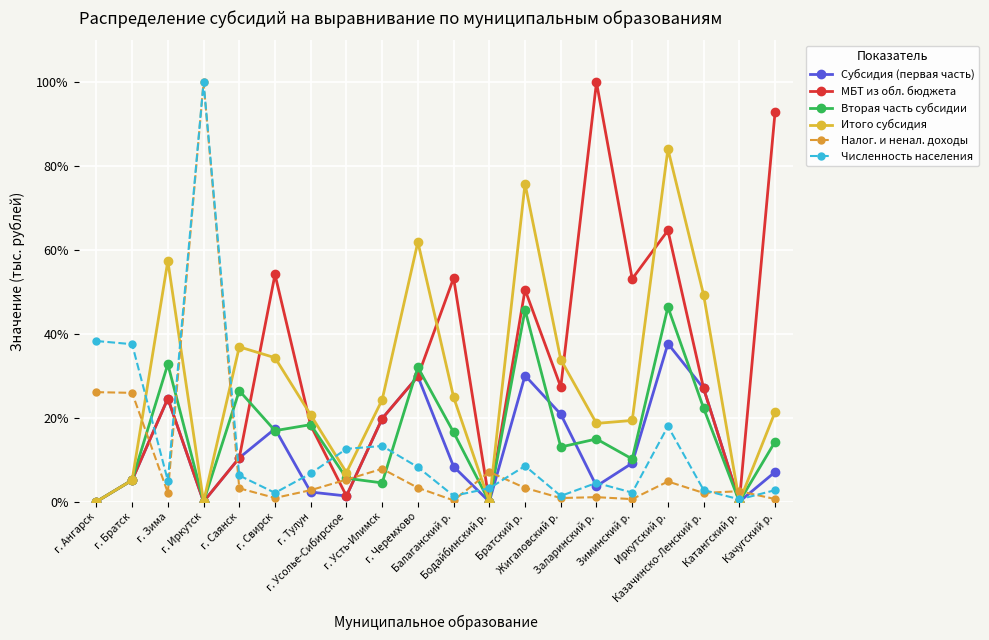

Which series changed the most between Бодайбинский р. and Зиминский р.?

МБТ из обл. бюджета